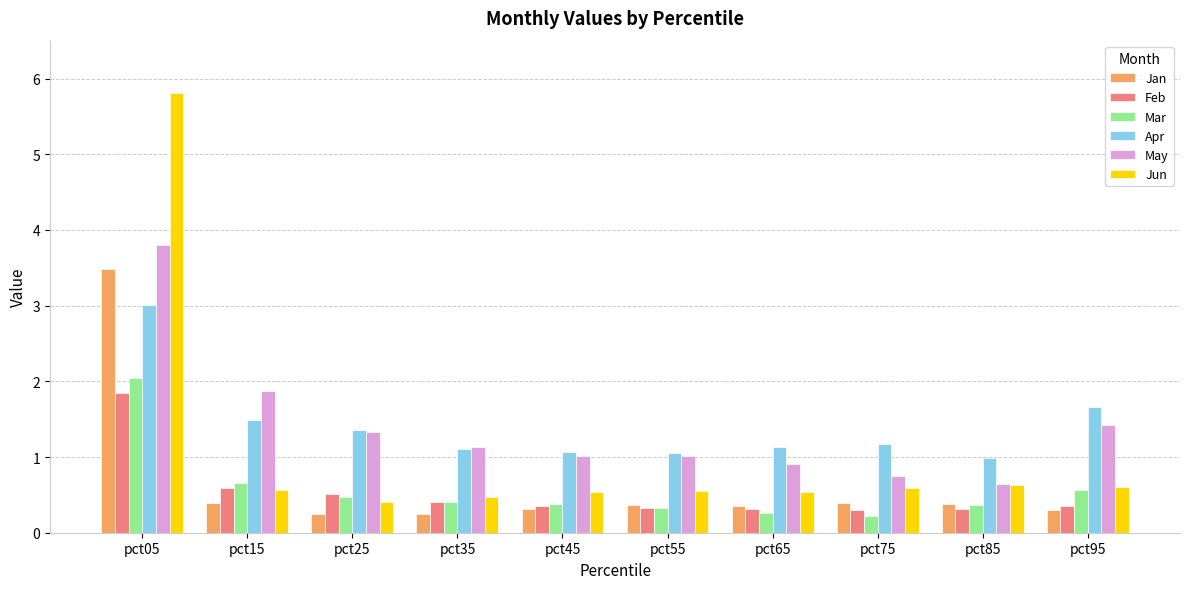

Which series changed the most between pct05 and pct25?

Jun